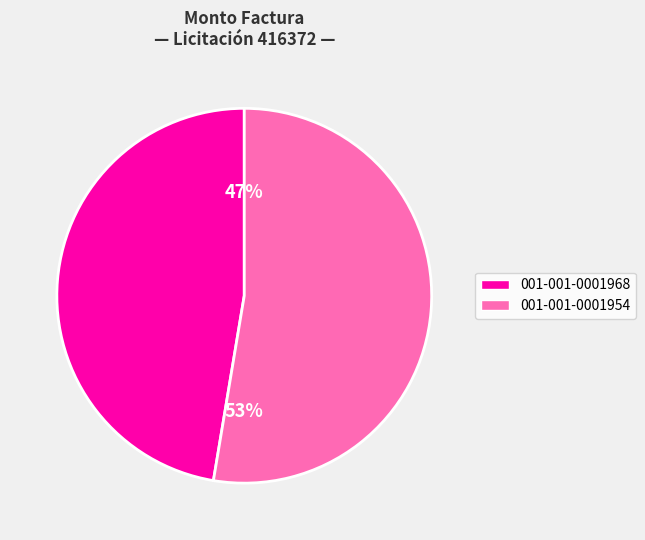

Does 001-001-0001968 represent more than half of the total?

No